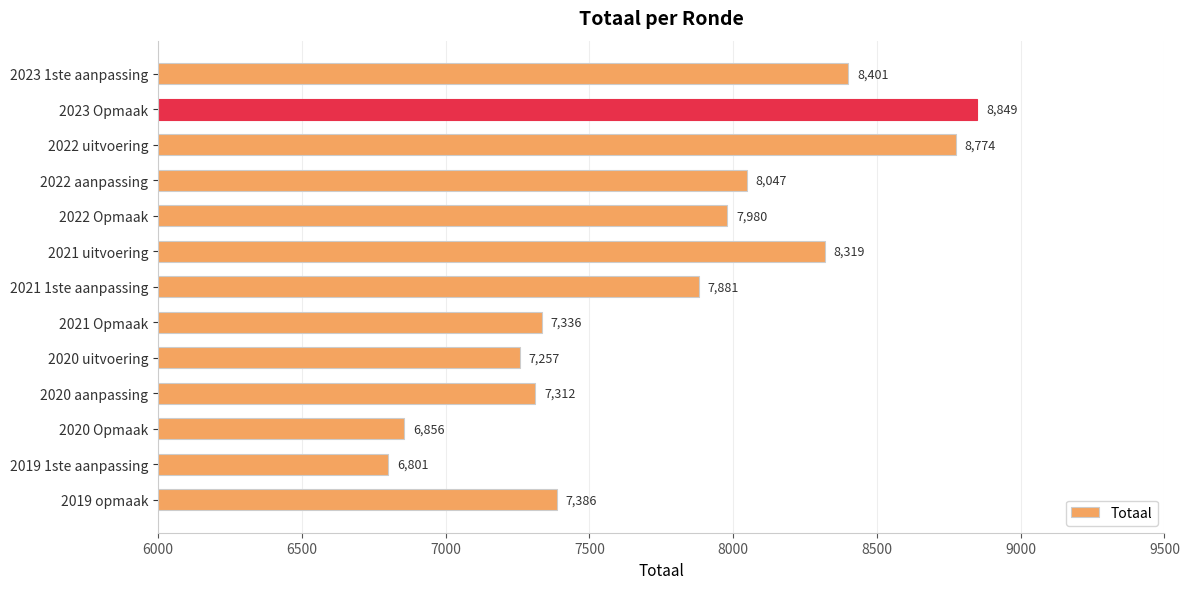

What position from the top is 2021 1ste aanpassing?

7